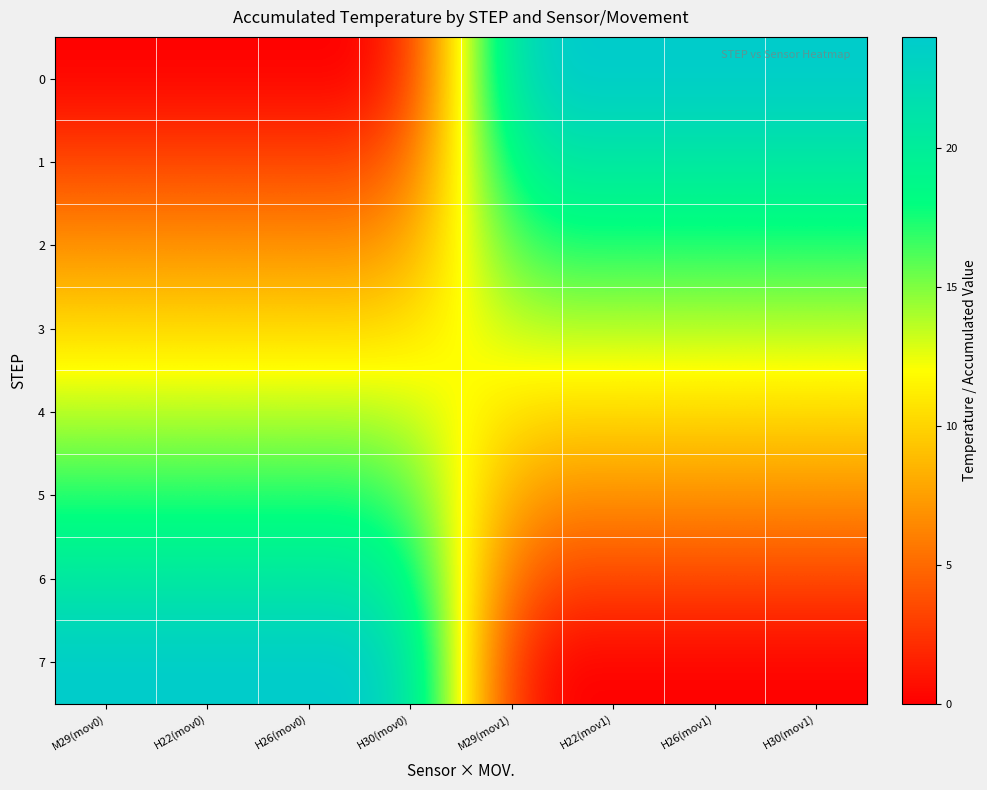

At which category does the chart reach its peak across all series?

M29(mov1)